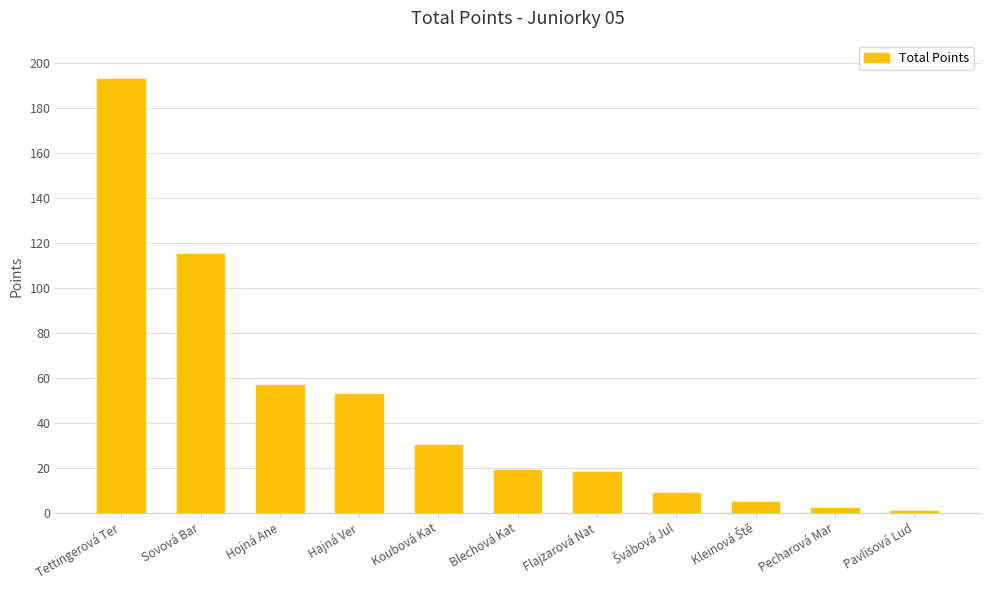

Does the chart contain stacked bars?

No